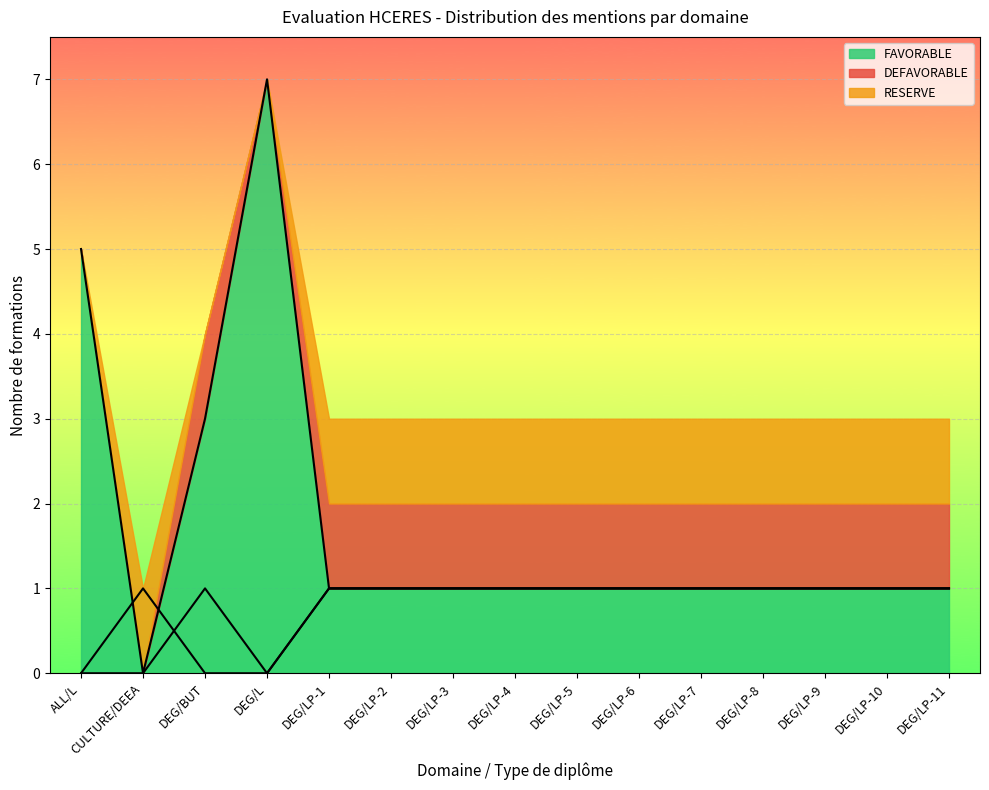

Is it true that DEFAVORABLE equals 0 at DEG/LP-3?

False